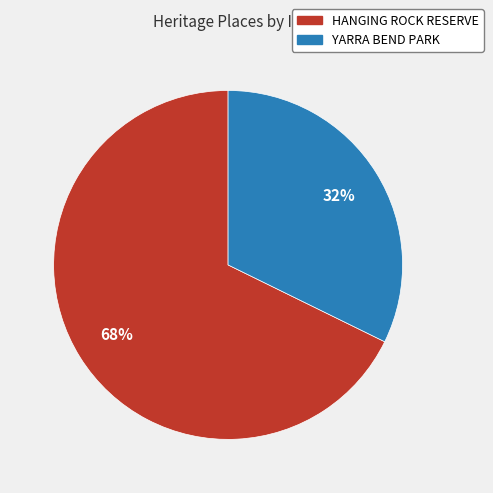

What percentage is the YARRA BEND PARK slice, to the nearest percent?

32%